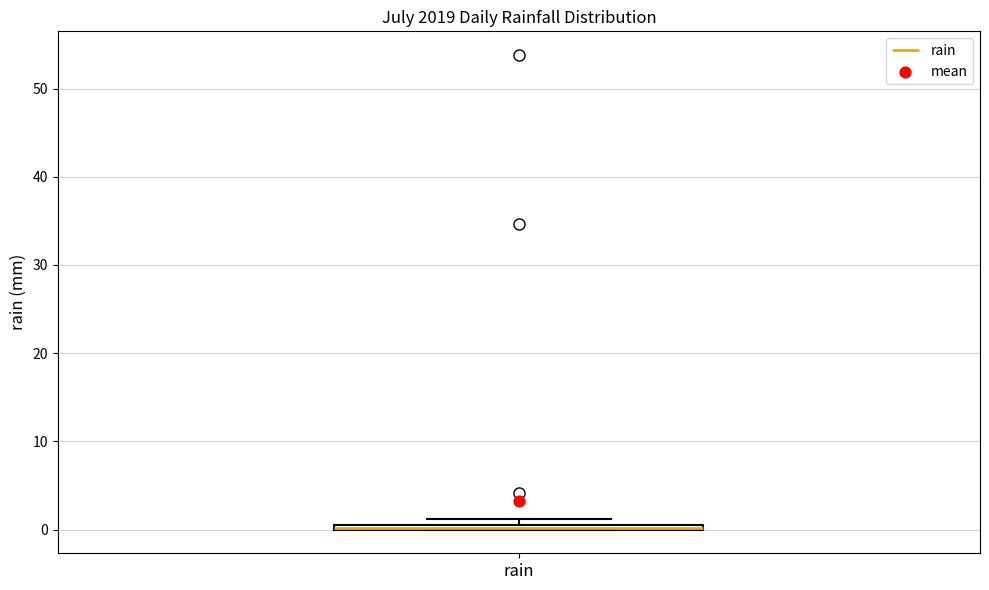

Where is the upper edge of the box for rain on the y-axis? The values are not printed on the chart, so give them approximately, as read against the axis.

1